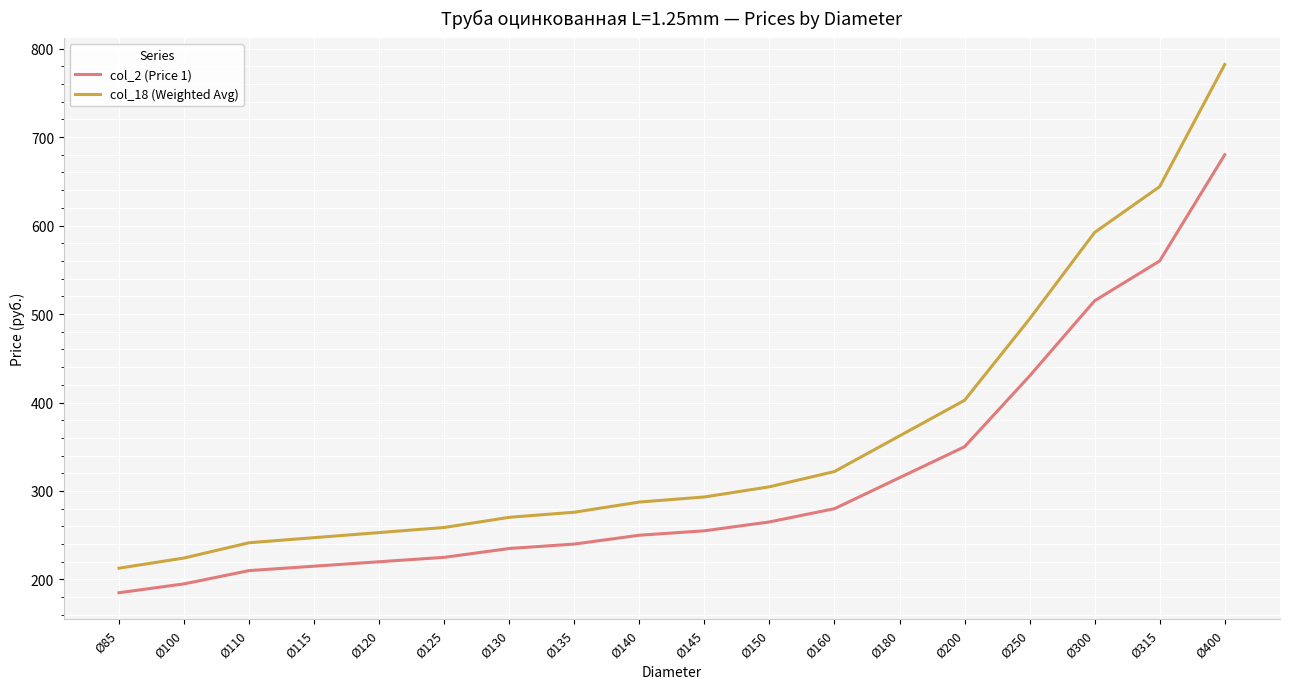

What is the maximum value shown in the chart?

782.0